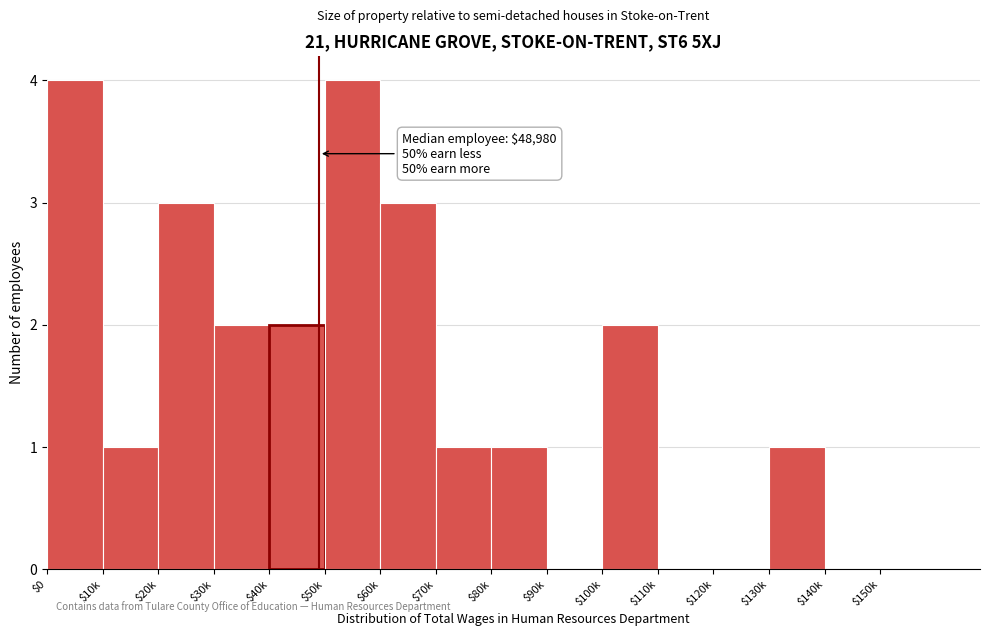

True or false: the data shows 3 at $40k.

False